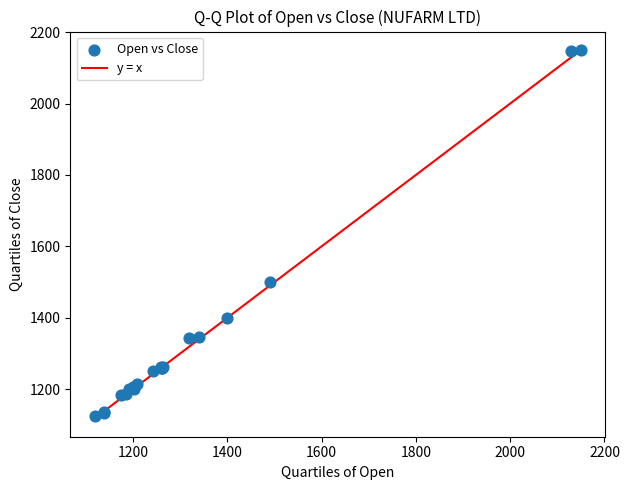

What Y value in the scatter plot is closest to 1637?

1499